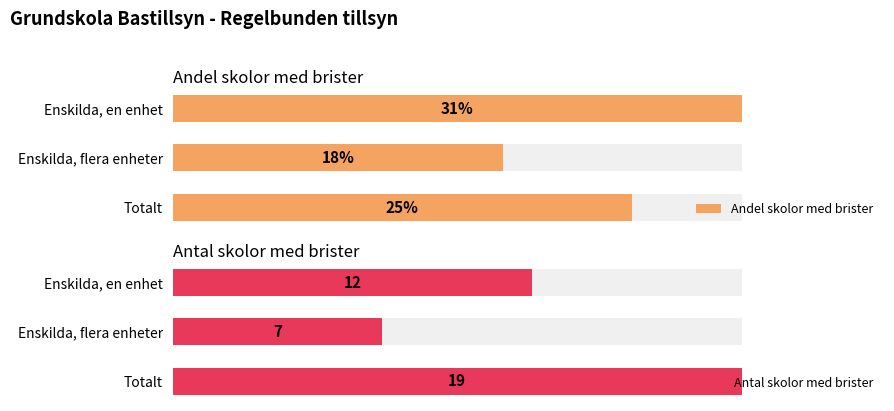

How many data points in Antal skolor med brister are above 12?

1